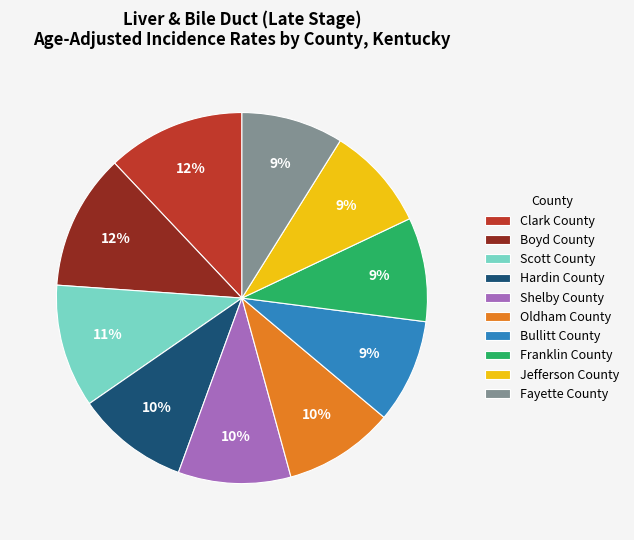

How many segments does this pie chart have?

10